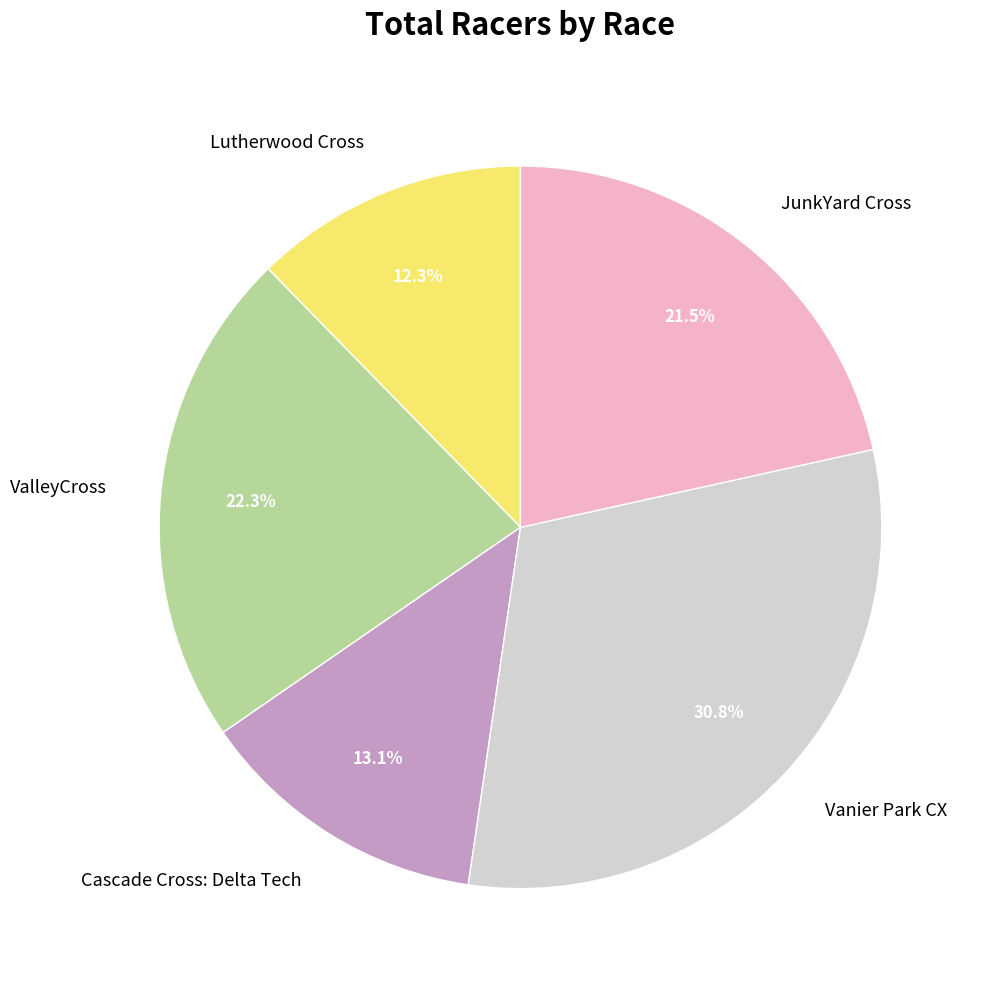

How many segments does this pie chart have?

5